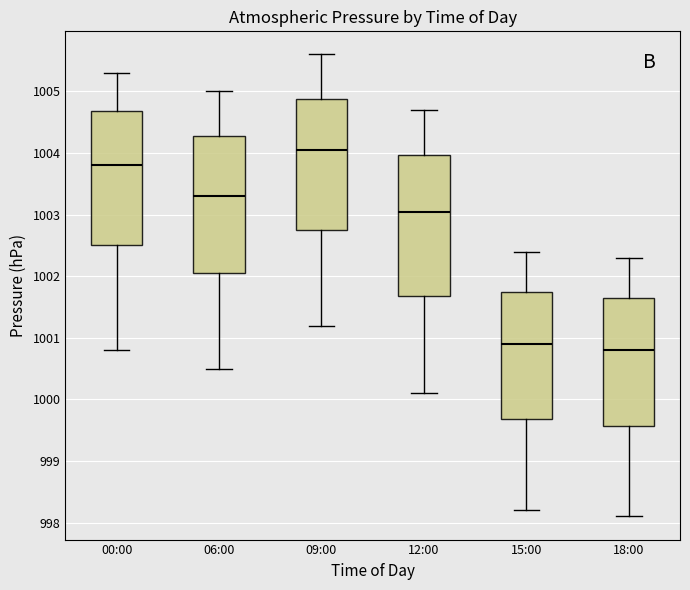

Where does the median line of the box for 09:00 sit on the y-axis? The values are not printed on the chart, so give them approximately, as read against the axis.

1004.1